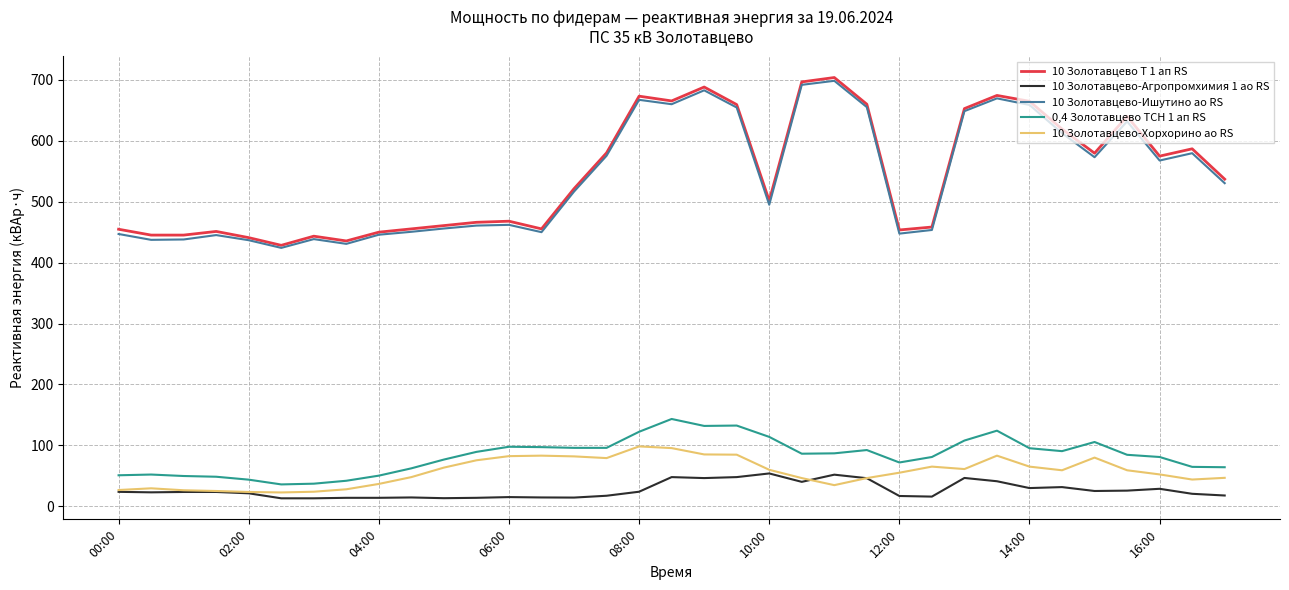

True or false: 10 Золотавцево-Ишутино ао RS and 10 Золотавцево-Агропромхимия 1 ао RS cross at least once.

False